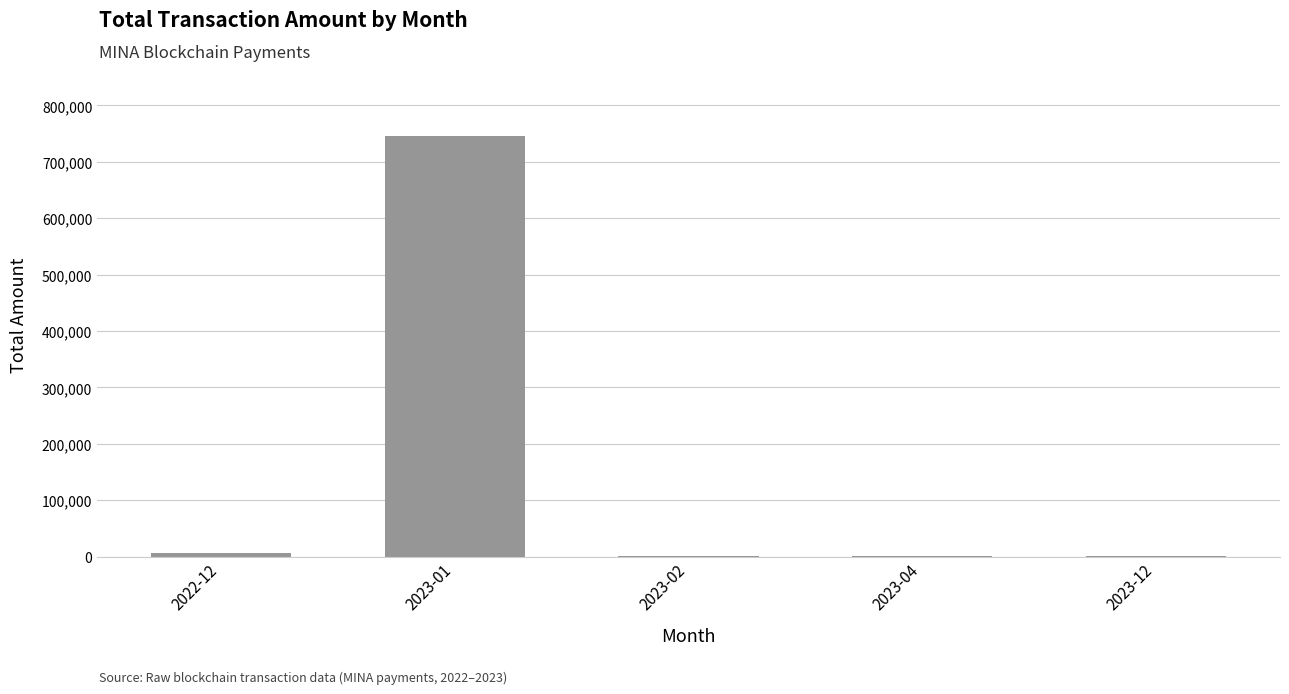

At which category does the chart reach its peak across all series?

2023-01